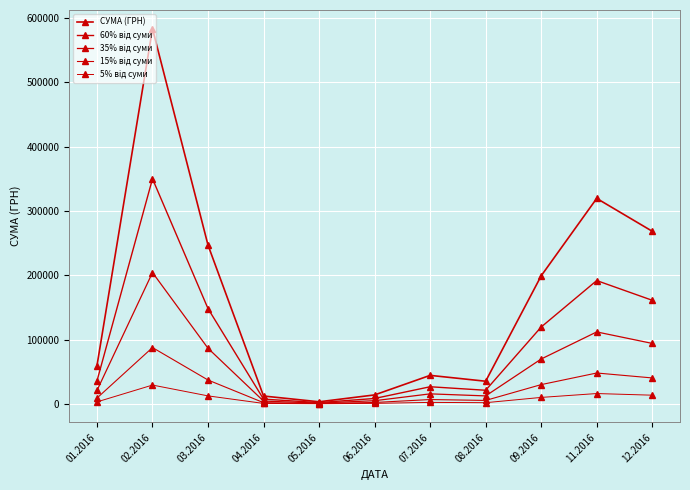

How many lines are shown in the chart?

5